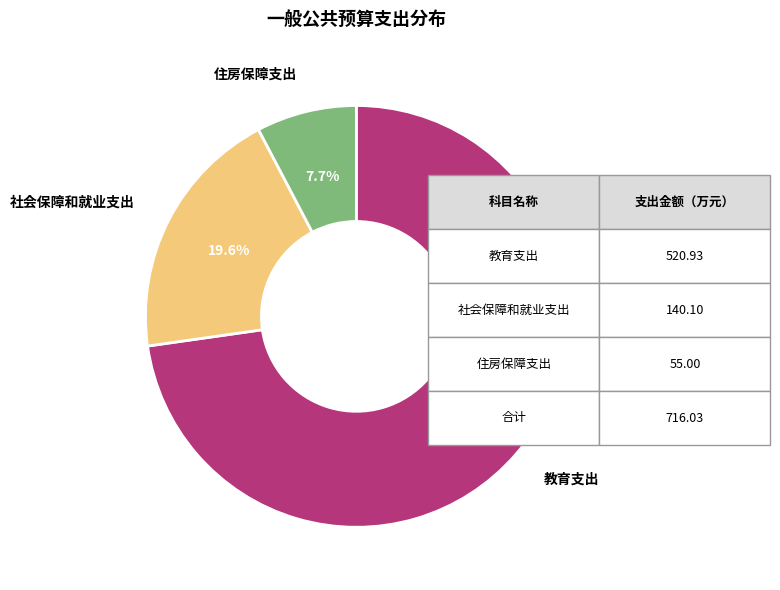

Is there a majority slice in this chart?

Yes